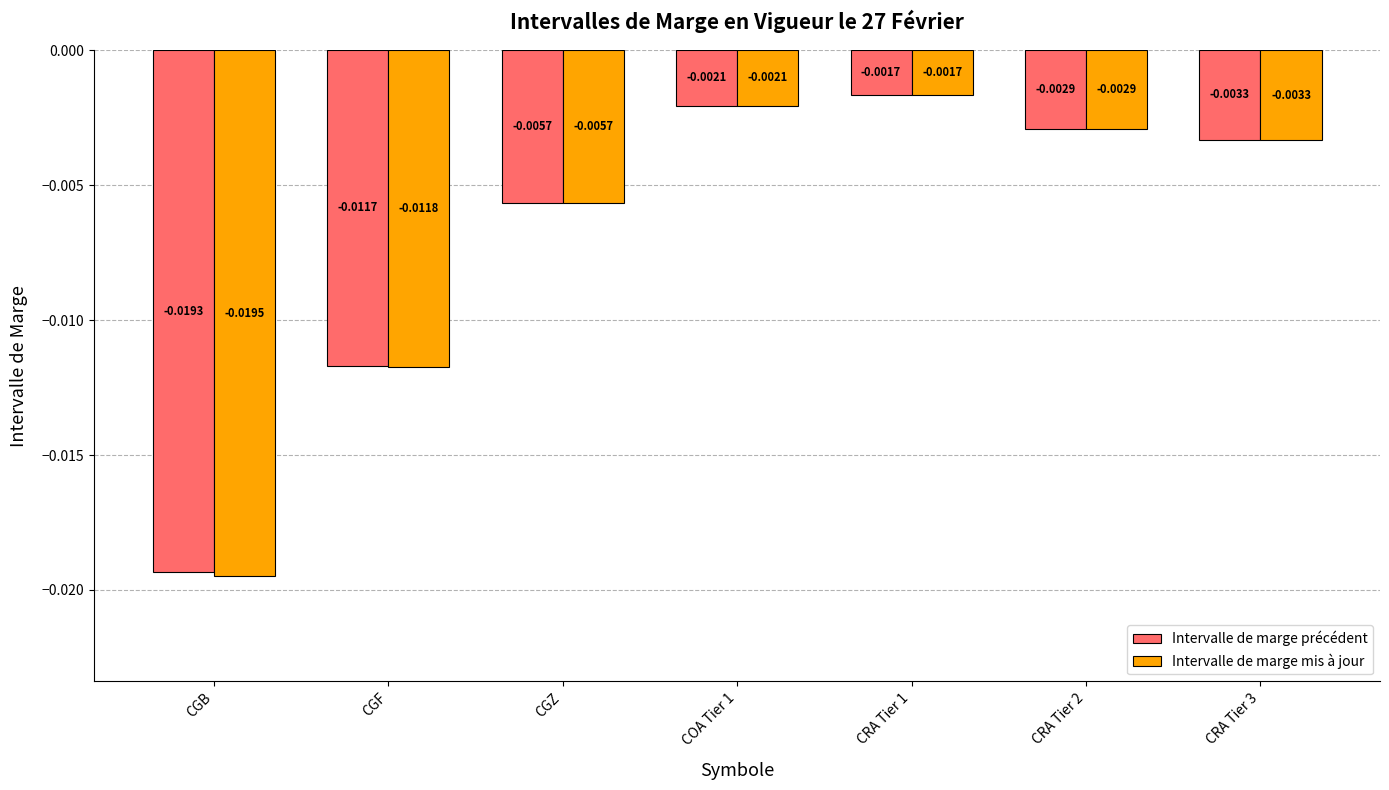

What are all the series names shown in the legend?

Intervalle de marge précédent, Intervalle de marge mis à jour